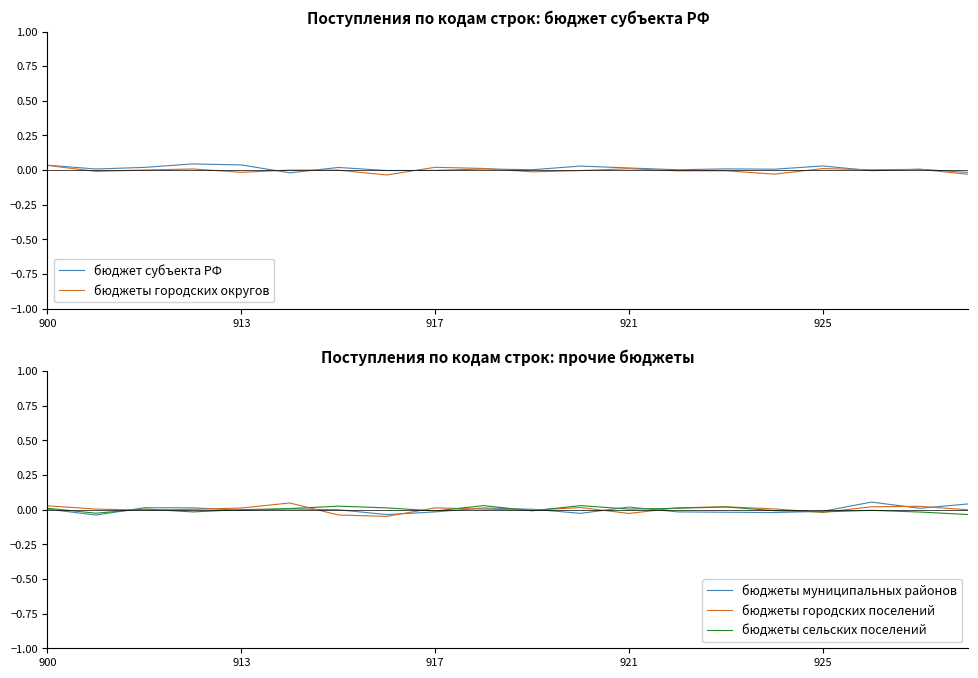

Does the chart have visible grid lines?

No